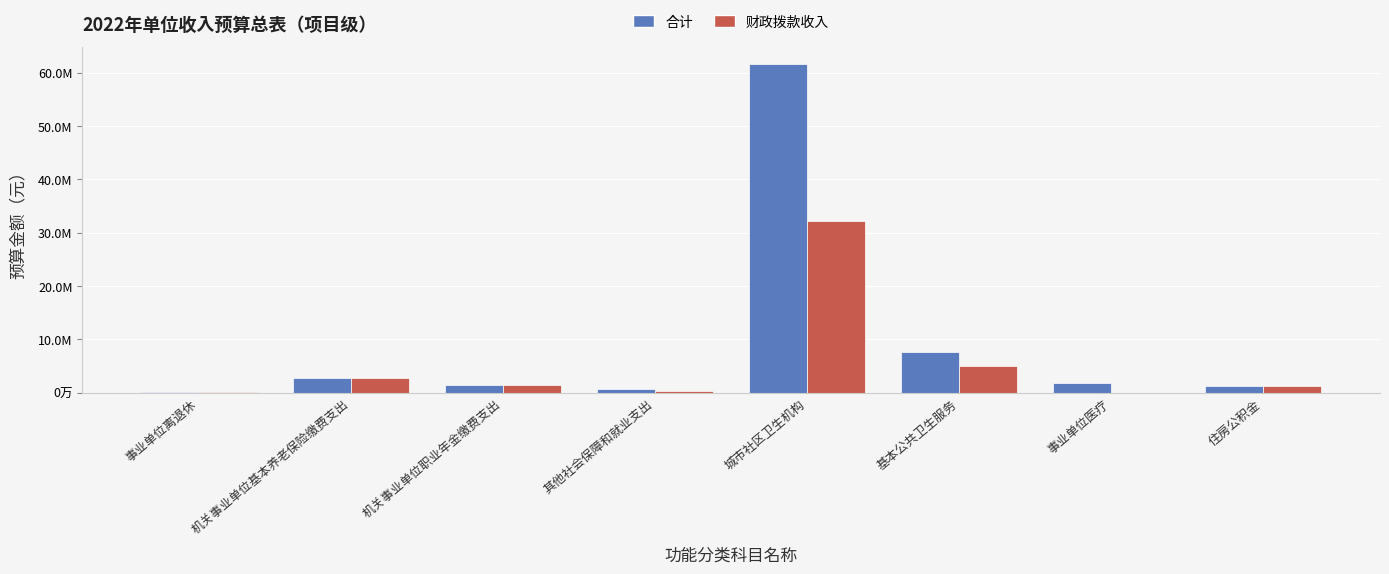

At which label does 财政拨款收入 first exceed 1329481?

机关事业单位基本养老保险缴费支出